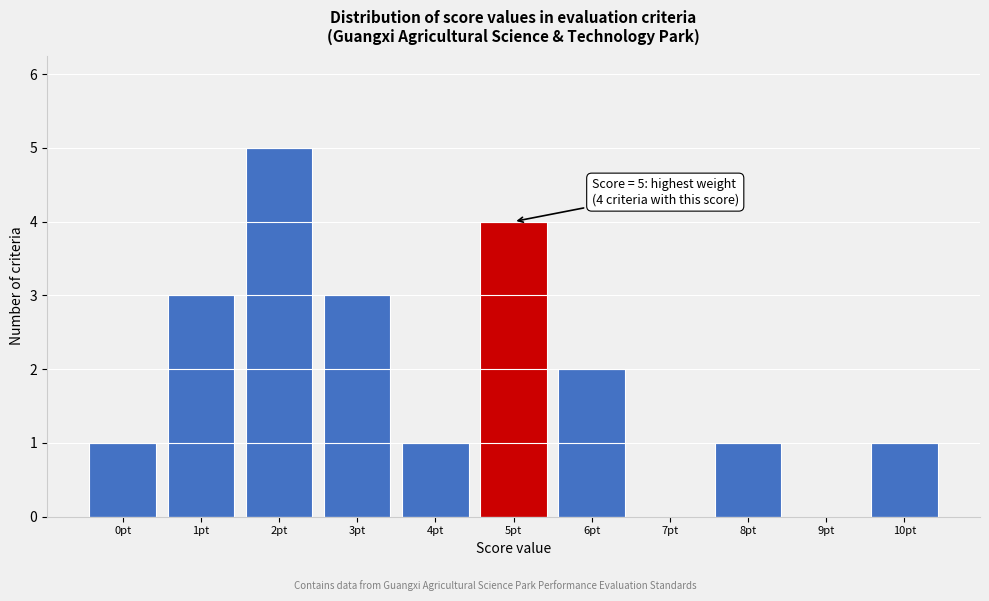

Reading left to right, what are all the values shown in this chart?

0pt=1	1pt=3	2pt=5	3pt=3	4pt=1	5pt=4	6pt=2	7pt=0	8pt=1	9pt=0	10pt=1